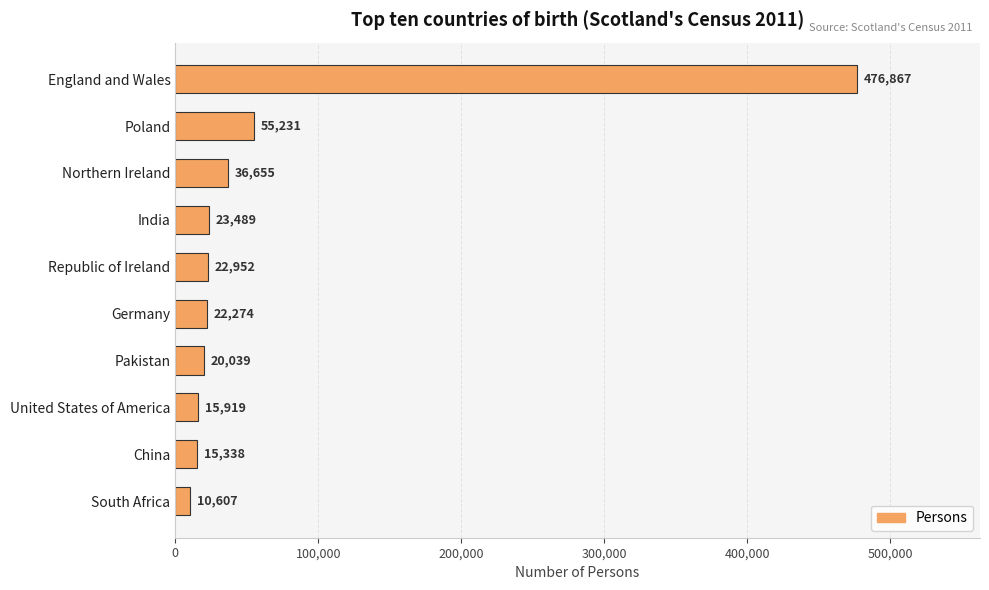

Where is the data nearest to the value 243737?

Poland